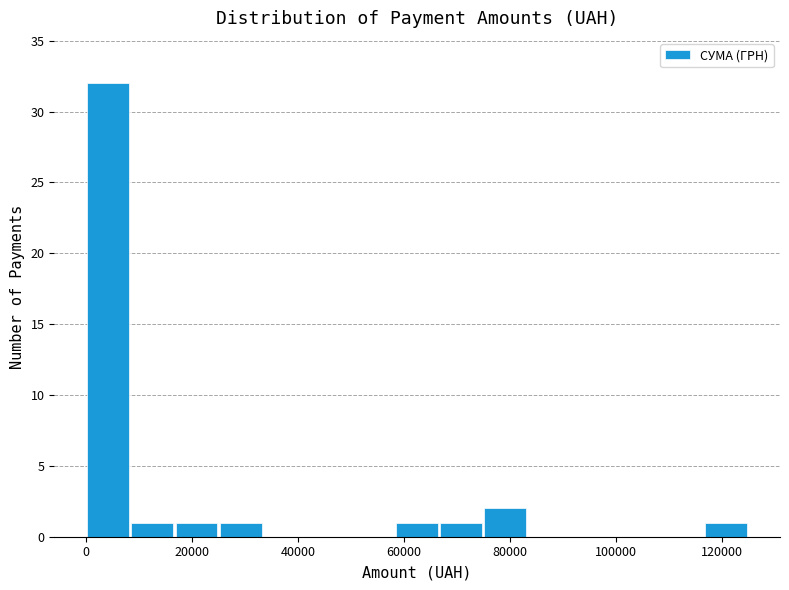

Which range on the x-axis has the tallest bar?

0 to 8000